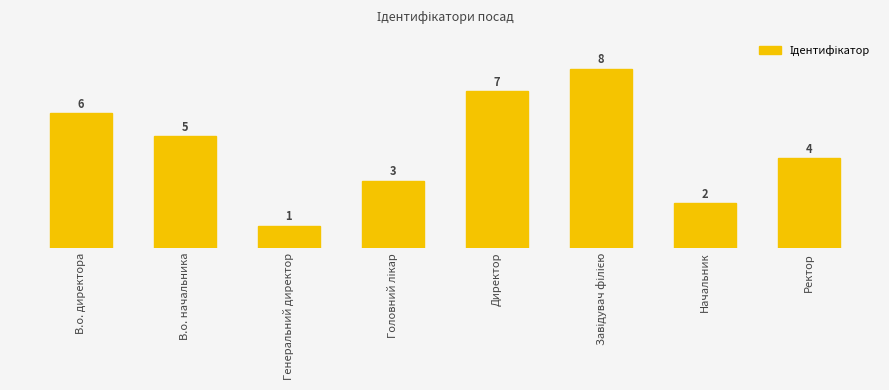

Reading right to left, list all the values displayed in this chart.

Ректор=4	Начальник=2	Завідувач філією=8	Директор=7	Головний лікар=3	Генеральний директор=1	В.о. начальника=5	В.о. директора=6